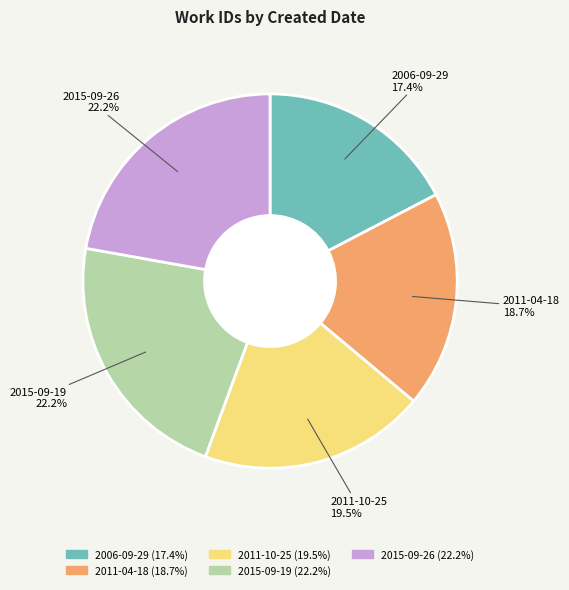

Which slice is the smallest?

2006-09-29